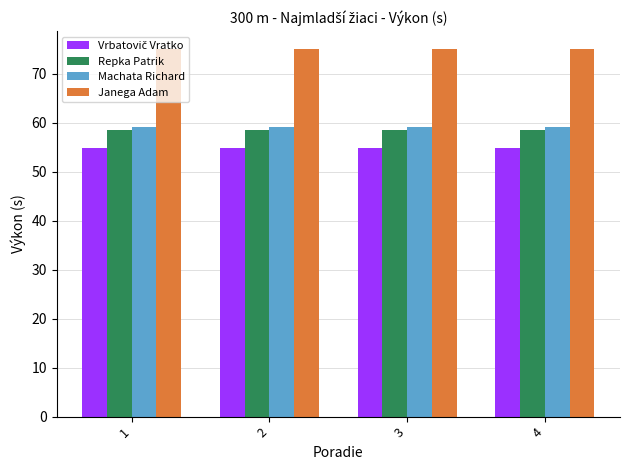

What is the highest value of the Janega Adam series?

75.0